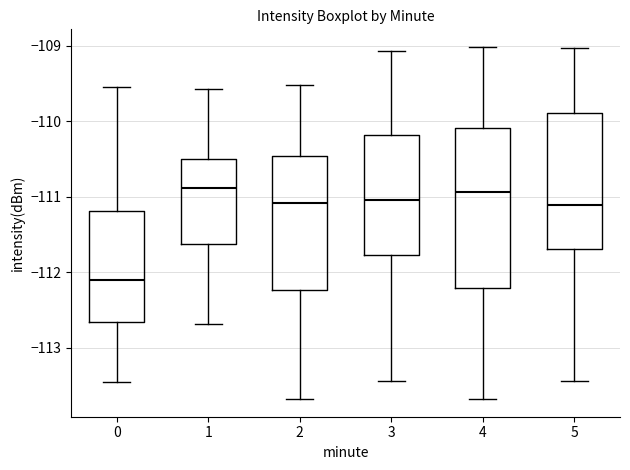

Reading left to right, transcribe this box plot: for each box, give where its median line is, the range the box spans, and where its two whiskers end, as read against the y-axis. The values are not printed on the chart, so give them approximately, as read against the axis.

0: median -112.1, box -112.7 to -111.2, whiskers -113.4 to -109.5
1: median -110.9, box -111.6 to -110.5, whiskers -112.7 to -109.6
2: median -111.1, box -112.2 to -110.5, whiskers -113.7 to -109.5
3: median -111.0, box -111.8 to -110.2, whiskers -113.4 to -109.1
4: median -110.9, box -112.2 to -110.1, whiskers -113.7 to -109.0
5: median -111.1, box -111.7 to -109.9, whiskers -113.4 to -109.0